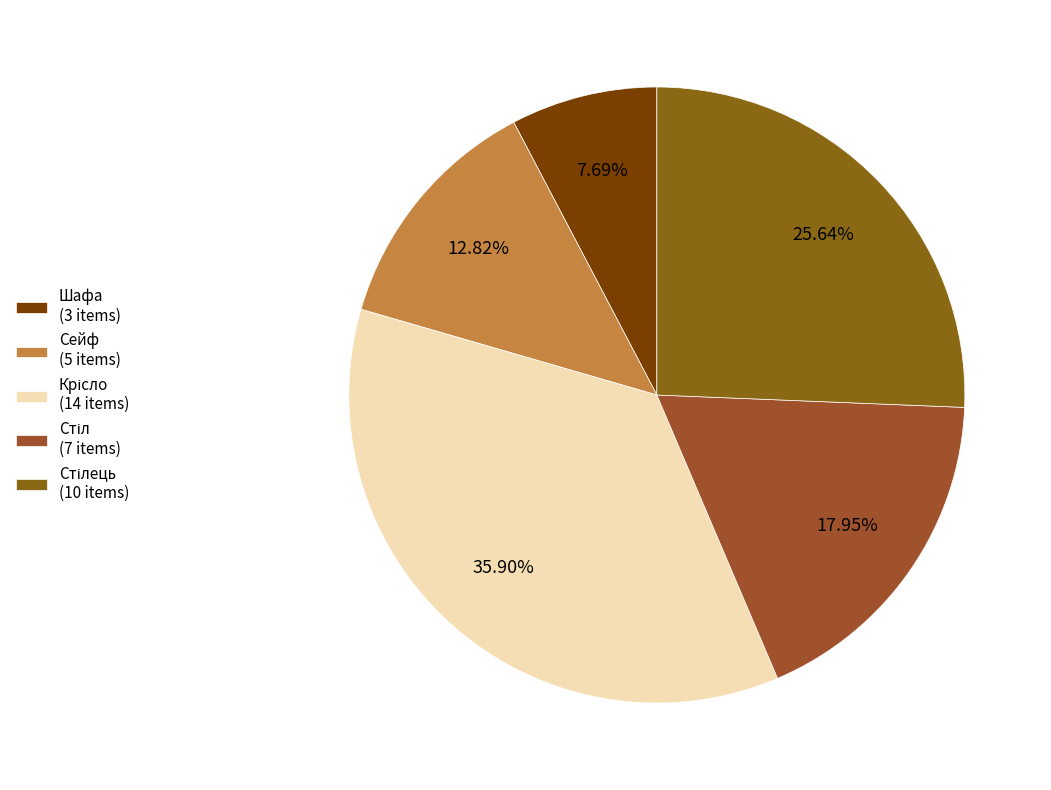

To the nearest percent, what is the difference between the largest and smallest slice percentages?

28%